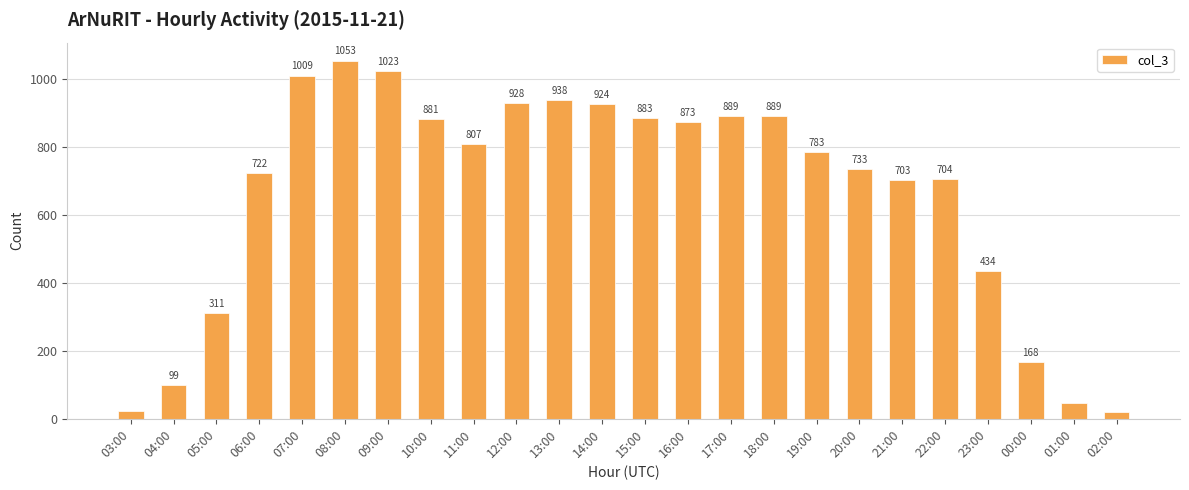

At which label is the value closest to 536?

23:00